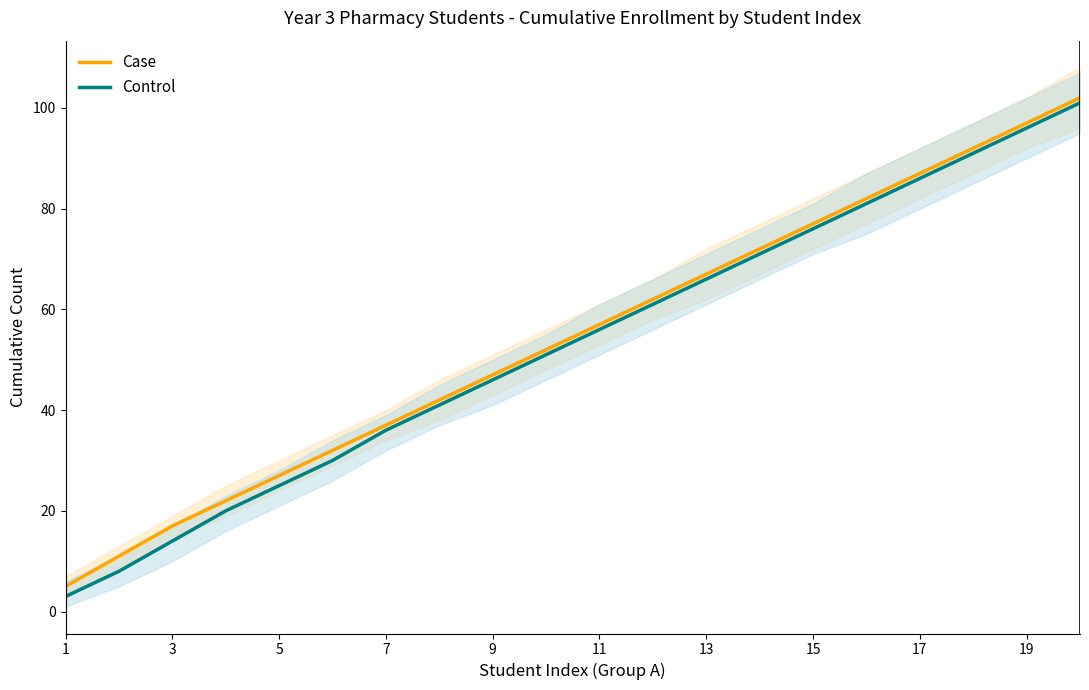

True or false: Case and Control intersect in this chart.

False